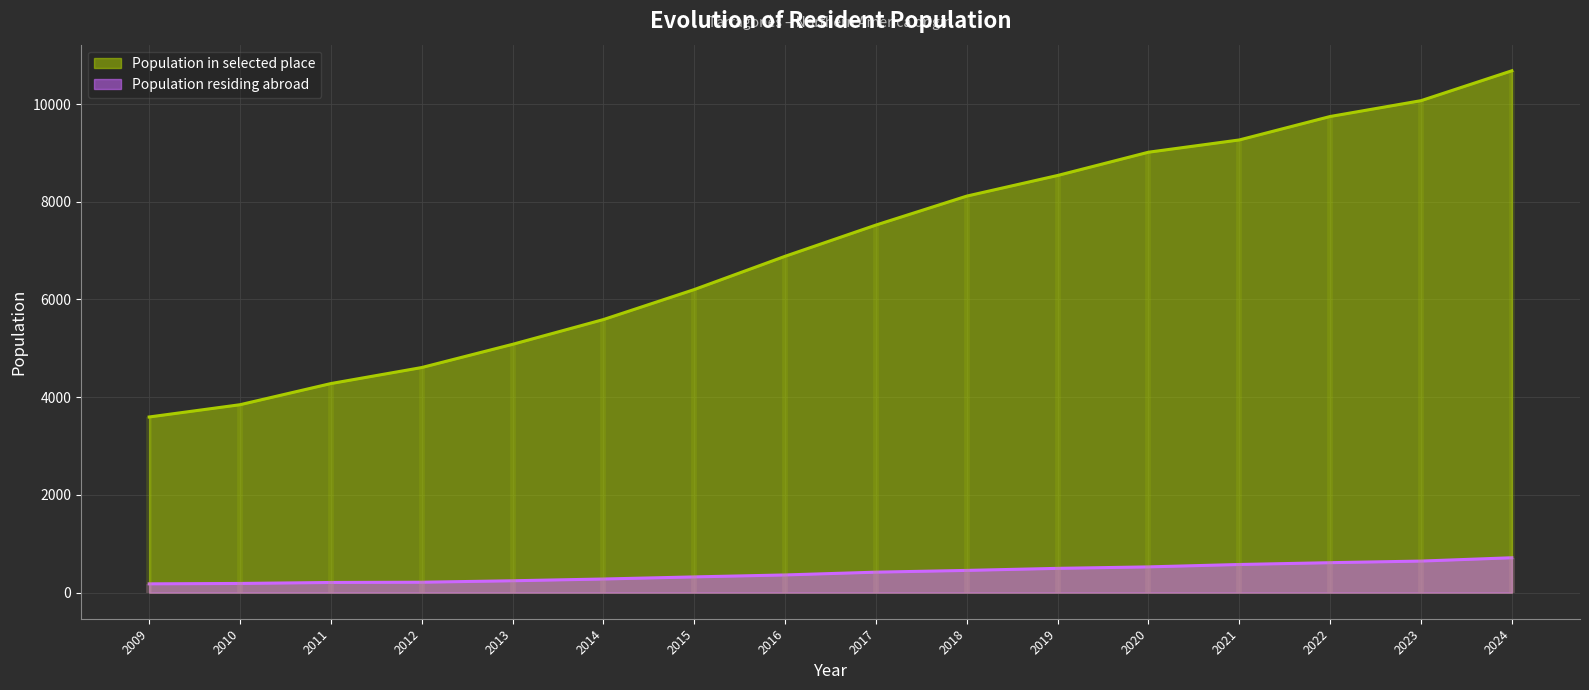

Which series changed the most between 2009 and 2015?

Population in selected place